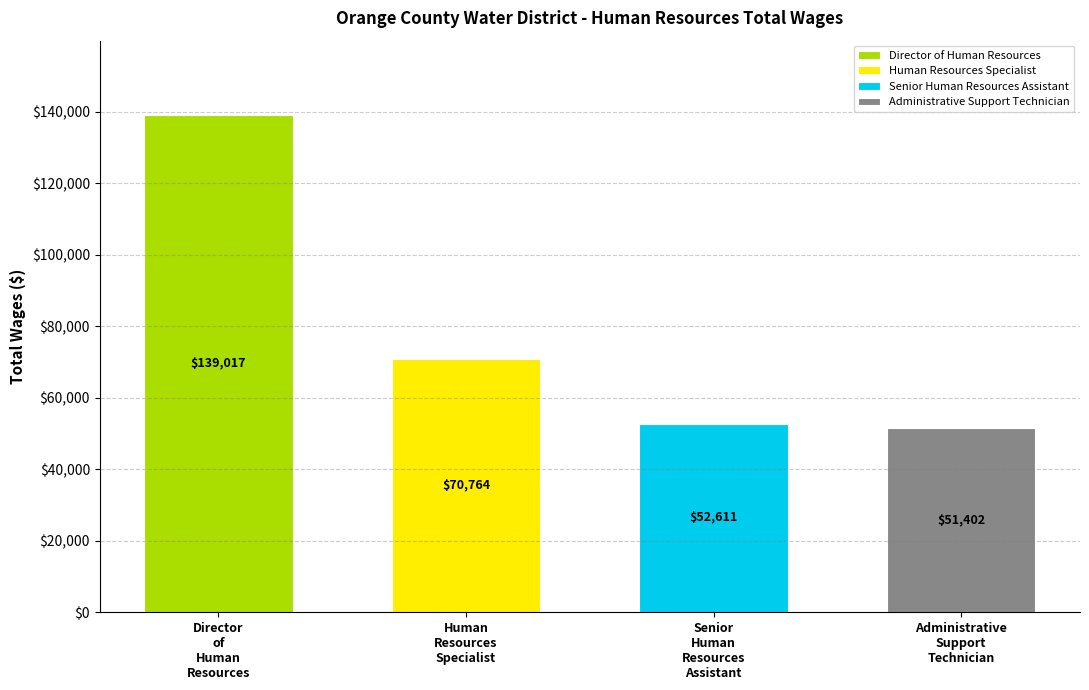

Reading left to right, transcribe all the data shown in this chart.

Director of Human Resources=139017	Human Resources Specialist=70764	Senior Human Resources Assistant=52611	Administrative Support Technician=51402